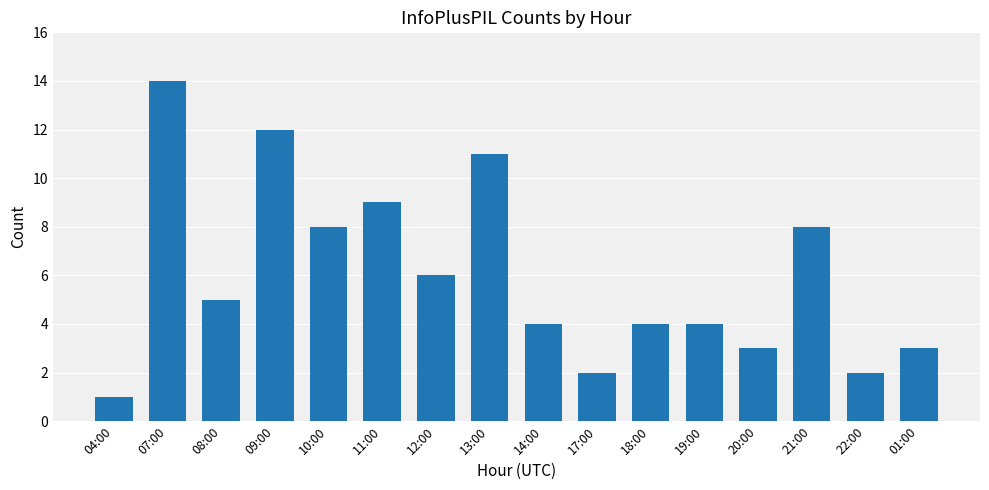

At which label does the data first exceed 5?

07:00